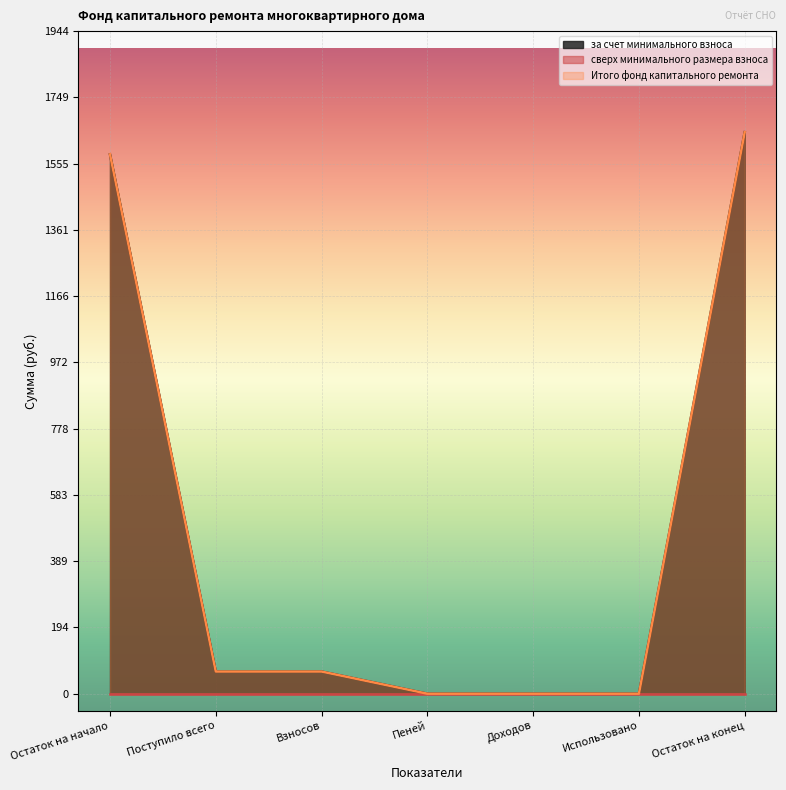

Is the value of за счет минимального взноса at Остаток на начало greater than the value of Итого фонд капитального ремонта at Поступило всего?

Yes